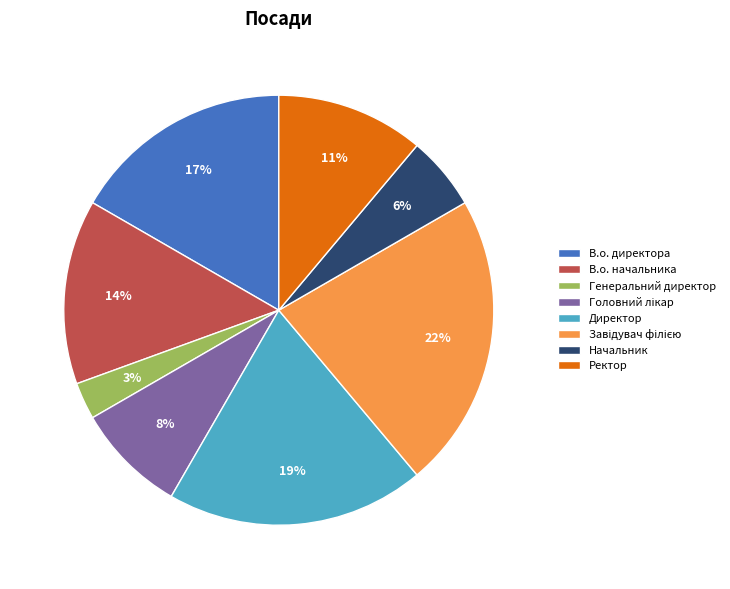

The Генеральний директор slice represents 13% of the pie. True or false?

False